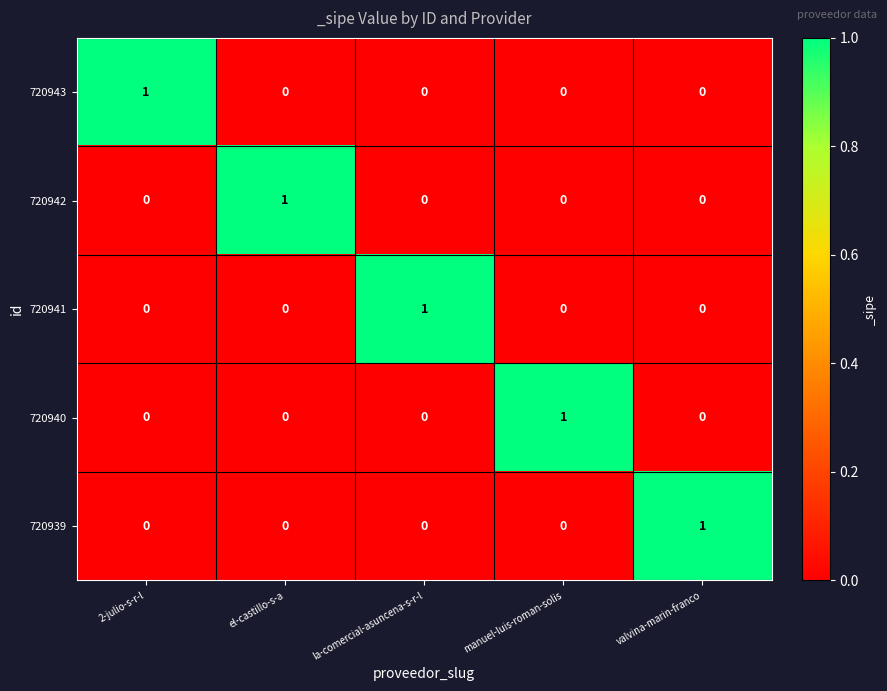

What is the total value across all series at valvina-marin-franco?

1